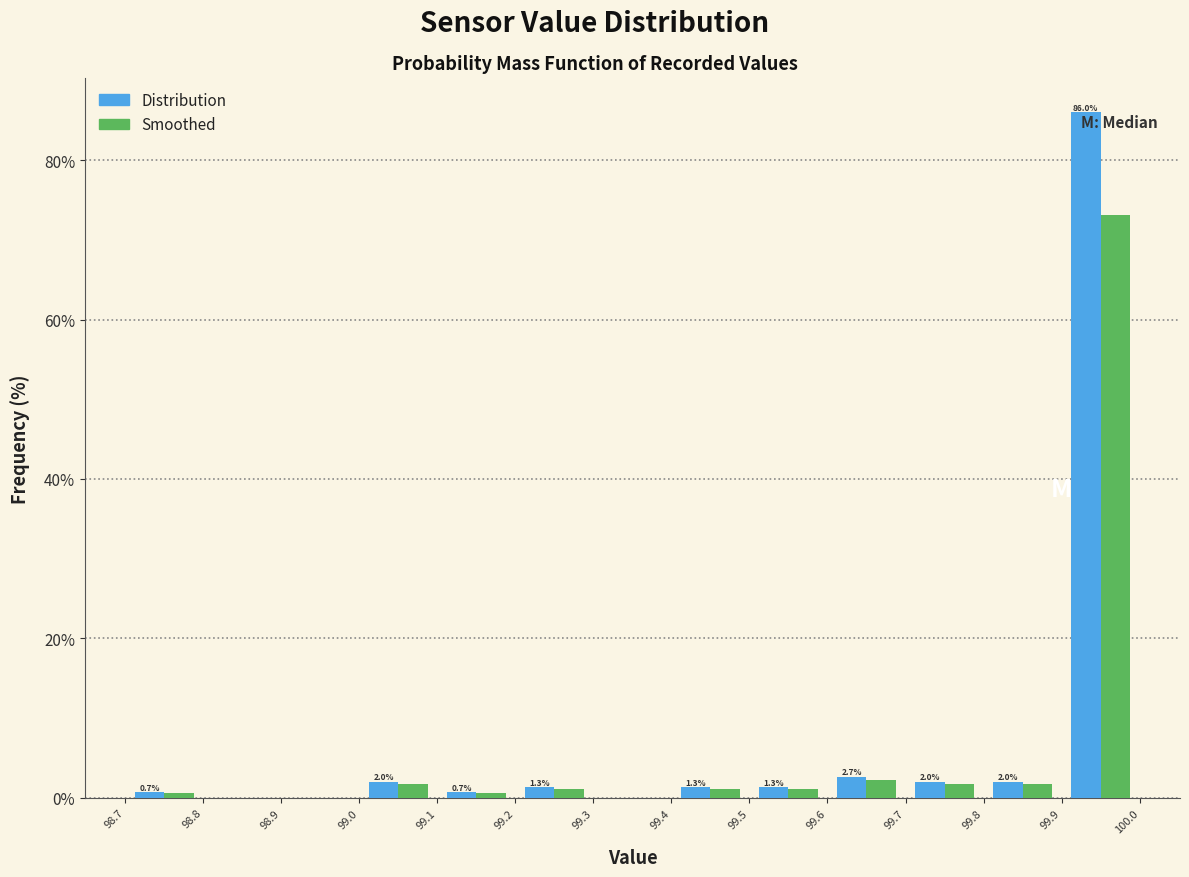

In the Distribution series, which range on the x-axis has the tallest bar?

99.9 to 100.0